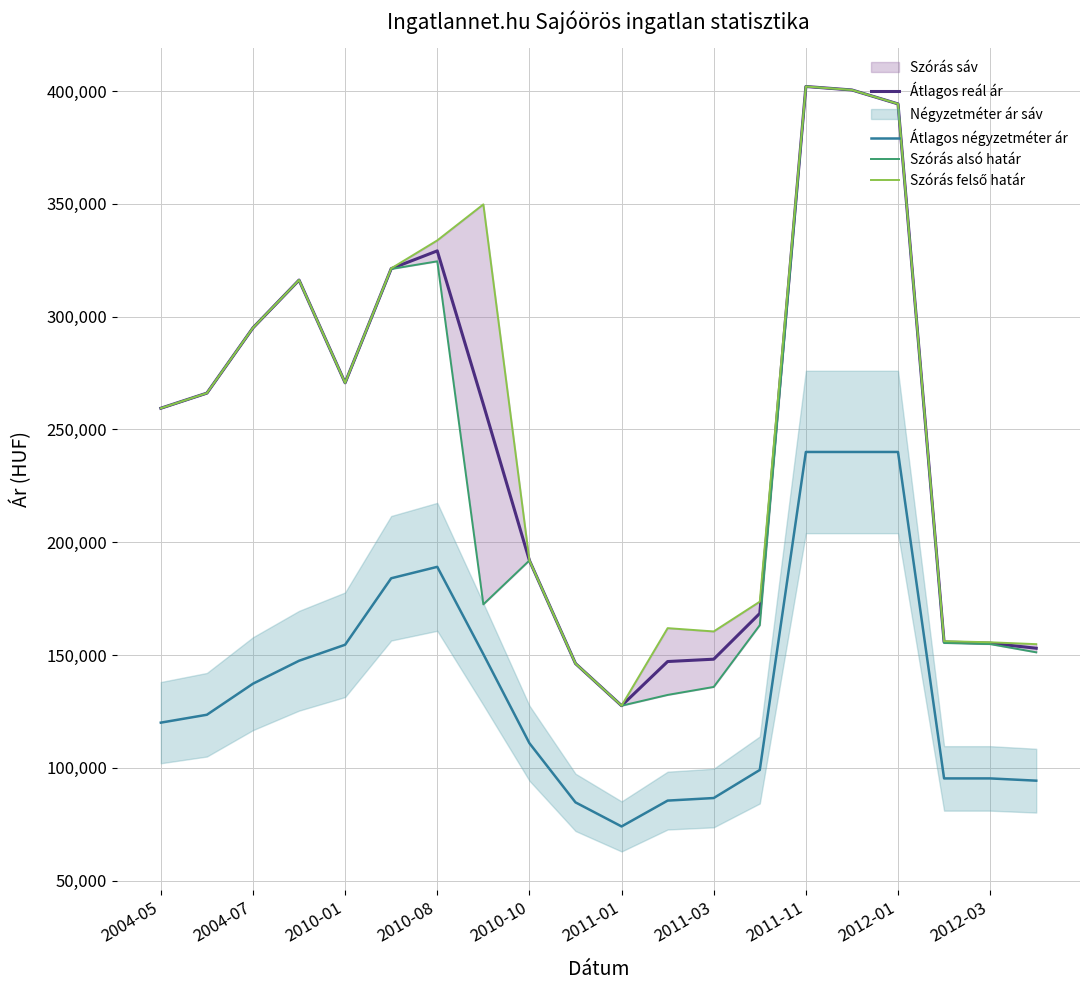

How many lines are shown in the chart?

4